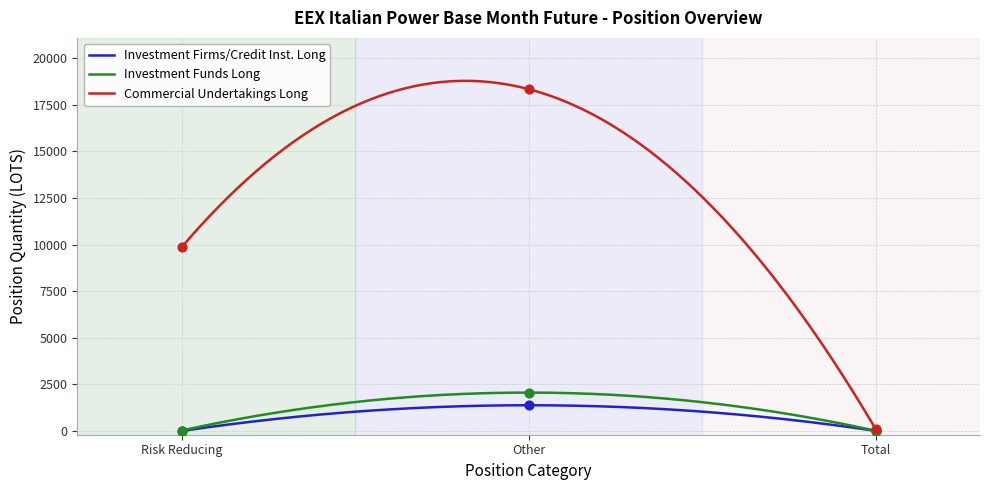

Is the value of Investment Firms/Credit Inst. Long at Total greater than the value of Commercial Undertakings Long at Risk Reducing?

No